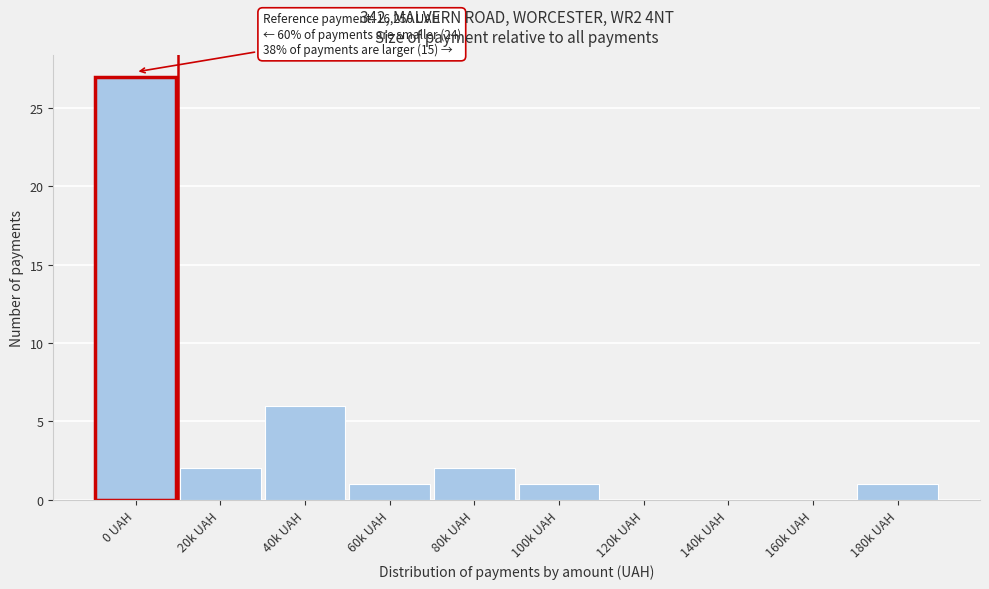

Reading left to right, transcribe all the data shown in this chart.

0 UAH=27	20k UAH=2	40k UAH=6	60k UAH=1	80k UAH=2	100k UAH=1	120k UAH=0	140k UAH=0	160k UAH=0	180k UAH=1